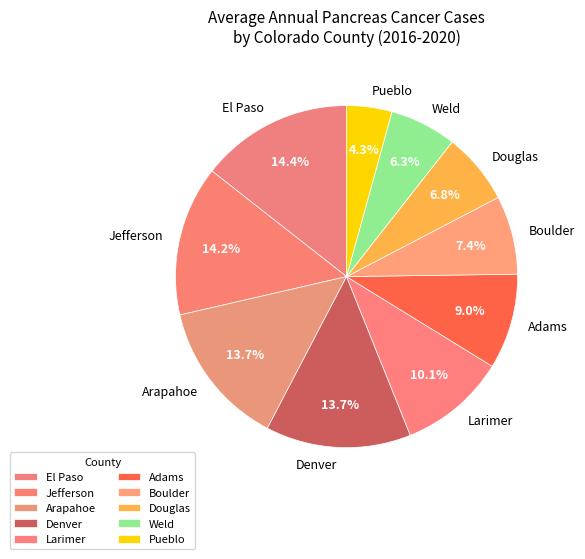

What is the smallest slice in the pie chart?

Pueblo